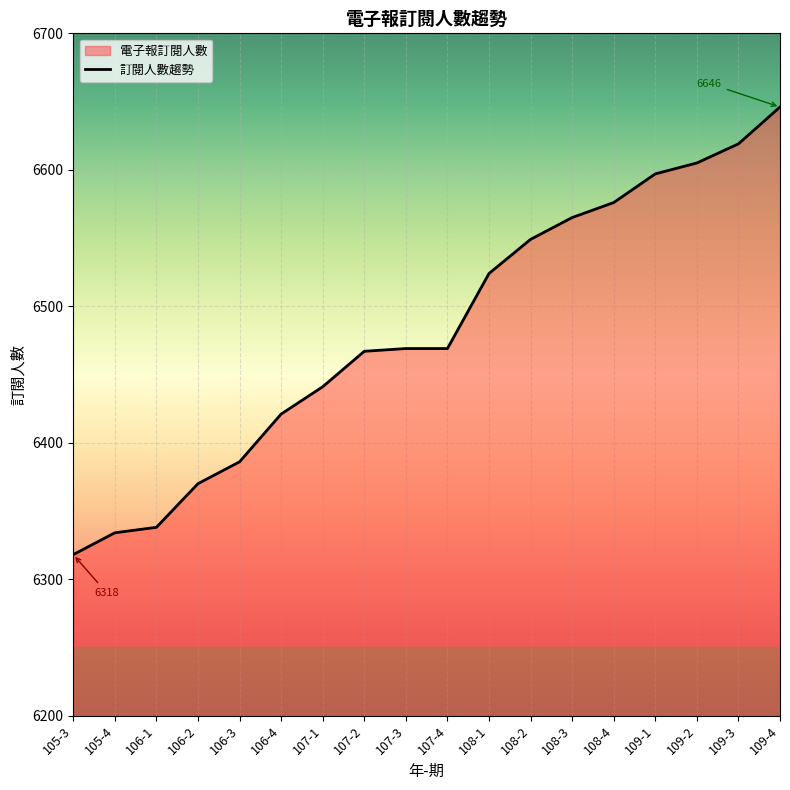

How many categories are shown in the chart?

18